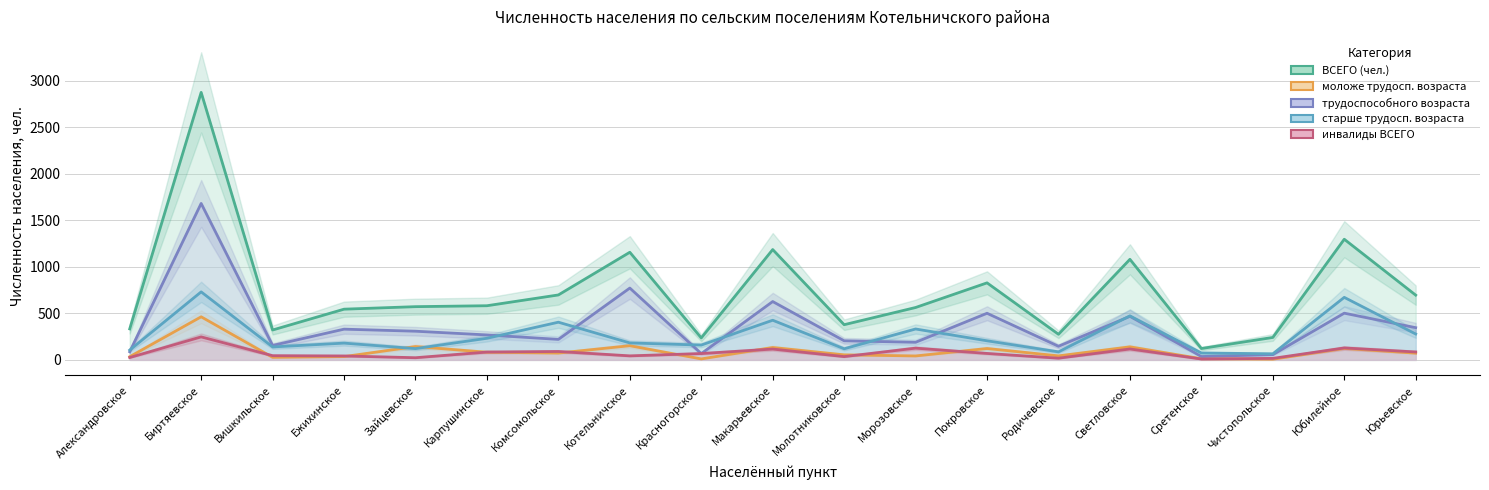

Reading right to left, extract all data points from this chart.

ВСЕГО (чел.): 696	1297	241	122	1081	275	828	563	378	1186	236	1157	698	582	572	545	321	2876	333
моложе трудосп. возраста: 72	123	7	12	140	43	122	42	54	133	10	152	73	82	143	35	27	463	34
трудоспособного возраста: 346	502	56	36	468	146	501	189	205	627	67	772	220	268	308	330	155	1682	87
старше трудосп. возраста: 278	672	65	74	473	86	205	332	119	426	159	182	405	232	121	180	139	731	105
инвалиды ВСЕГО: 85	128	16	9	117	18	69	126	35	116	68	43	90	84	23	42	45	247	25